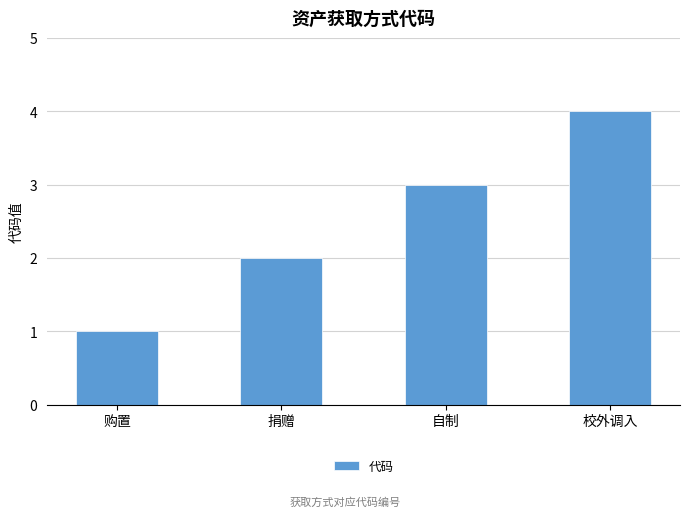

What is the change in value from 购置 to 捐赠?

+1